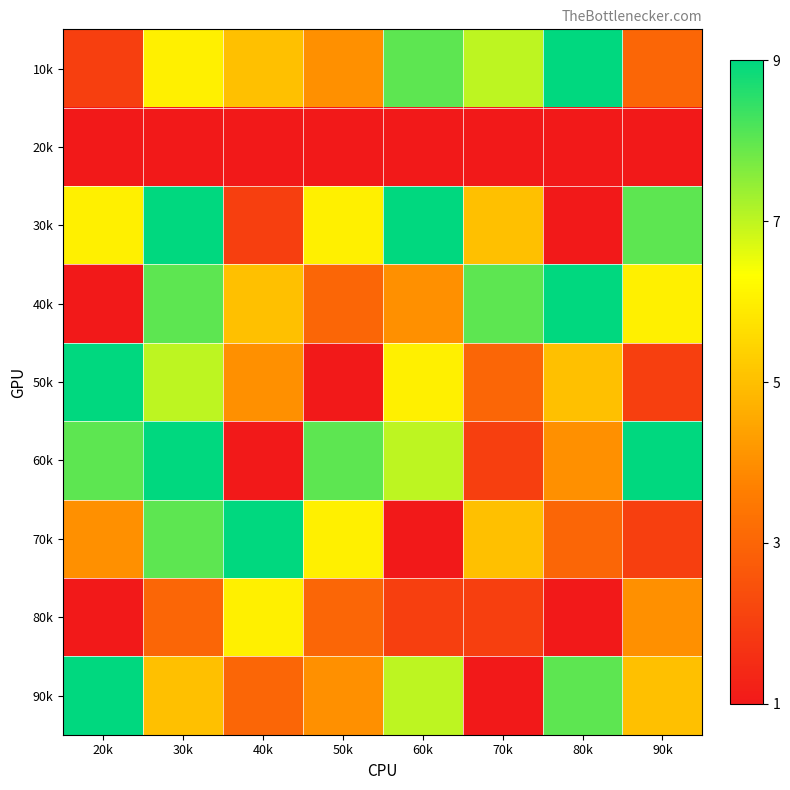

Which has a higher value, 20k or 50k?

50k